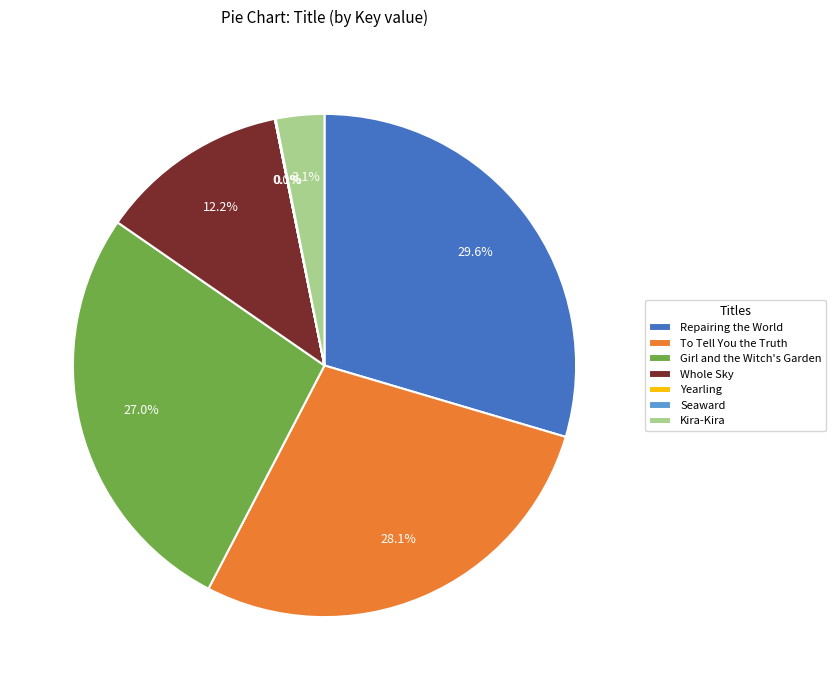

Does Kira-Kira represent more than half of the total?

No